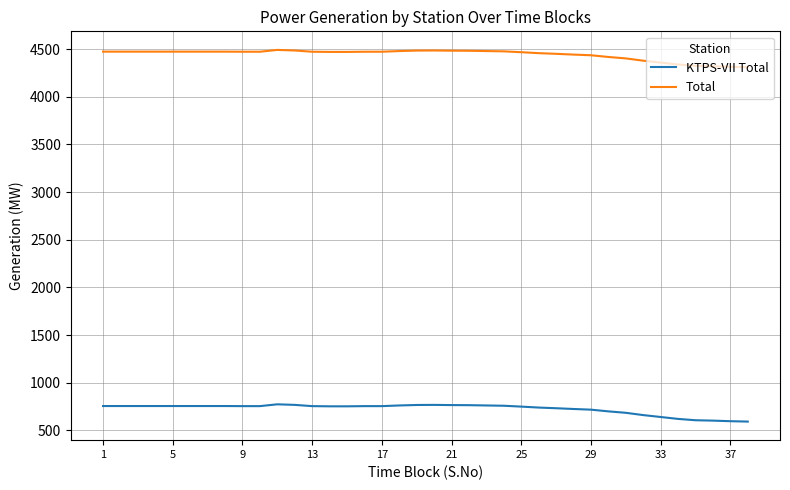

What are all the series names shown in the legend?

KTPS-VII Total, Total